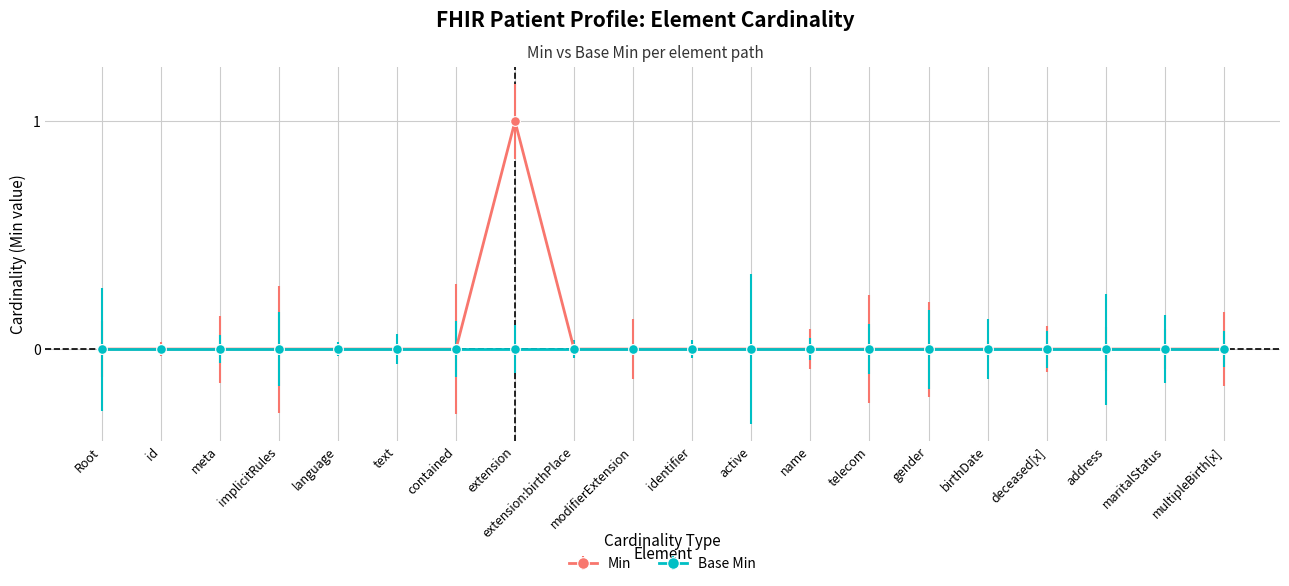

Which series has the widest spread of values?

Min